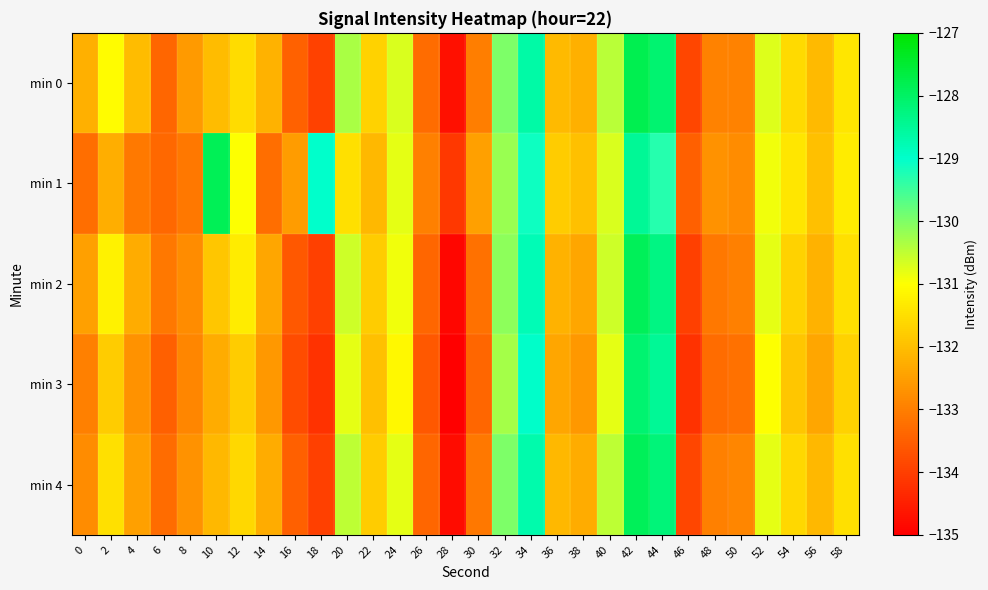

Reading left to right, extract all data points from this chart.

min 0: 0=-132.2	2=-131.0	4=-132.1	6=-133.4	8=-132.6	10=-132.0	12=-131.6	14=-132.2	16=-133.5	18=-134.0	20=-130.3	22=-131.7	24=-130.7	26=-133.3	28=-134.7	30=-133.0	32=-130.0	34=-128.6	36=-132.1	38=-132.2	40=-130.5	42=-127.8	44=-128.1	46=-133.9	48=-133.0	50=-133.0	52=-130.7	54=-131.6	56=-132.1	58=-131.4
min 1: 0=-133.3	2=-132.3	4=-133.1	6=-133.4	8=-133.1	10=-127.9	12=-131.0	14=-133.3	16=-132.5	18=-129.0	20=-131.5	22=-132.1	24=-130.8	26=-133.0	28=-134.1	30=-132.5	32=-130.2	34=-129.1	36=-131.8	38=-132.0	40=-130.7	42=-128.5	44=-129.3	46=-133.5	48=-132.7	50=-132.8	52=-130.9	54=-131.4	56=-132.0	58=-131.3
min 2: 0=-132.5	2=-131.2	4=-132.3	6=-133.1	8=-132.8	10=-131.9	12=-131.3	14=-132.4	16=-133.6	18=-134.0	20=-130.6	22=-131.8	24=-130.9	26=-133.4	28=-134.9	30=-133.2	32=-130.1	34=-128.8	36=-132.2	38=-132.4	40=-130.6	42=-127.9	44=-128.3	46=-134.0	48=-133.1	50=-133.0	52=-130.8	54=-131.7	56=-132.2	58=-131.5
min 3: 0=-133.0	2=-131.8	4=-132.7	6=-133.5	8=-132.9	10=-132.3	12=-131.8	14=-132.6	16=-133.8	18=-134.2	20=-130.8	22=-132.0	24=-131.1	26=-133.6	28=-135.0	30=-133.4	32=-130.3	34=-129.0	36=-132.4	38=-132.6	40=-130.8	42=-128.1	44=-128.5	46=-134.2	48=-133.3	50=-133.2	52=-131.0	54=-131.9	56=-132.4	58=-131.7
min 4: 0=-132.8	2=-131.5	4=-132.5	6=-133.3	8=-132.7	10=-132.1	12=-131.6	14=-132.3	16=-133.5	18=-134.0	20=-130.5	22=-131.8	24=-130.8	26=-133.4	28=-134.8	30=-133.1	32=-130.0	34=-128.7	36=-132.1	38=-132.3	40=-130.5	42=-127.9	44=-128.2	46=-133.9	48=-133.0	50=-132.9	52=-130.8	54=-131.6	56=-132.1	58=-131.5